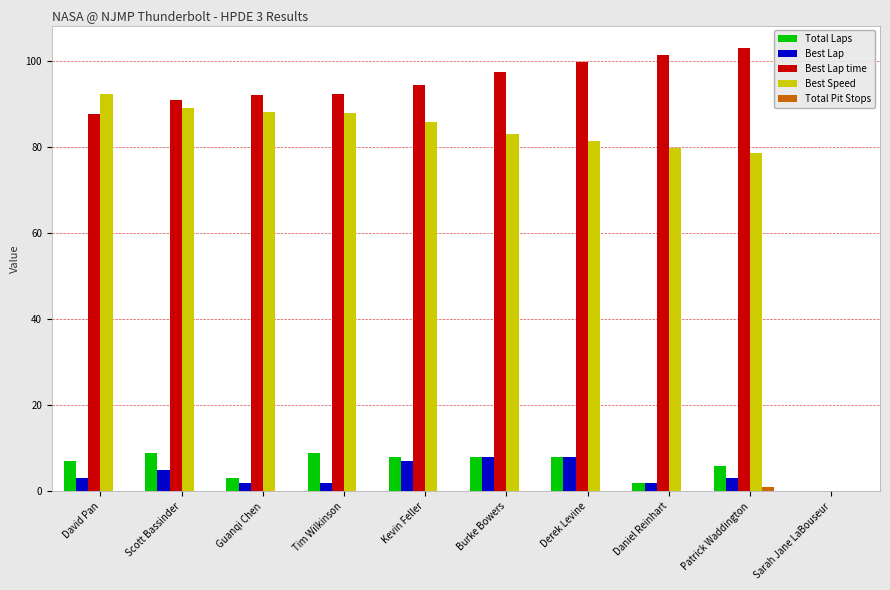

True or false: Best Speed has a value of 30.3 at Guanqi Chen.

False